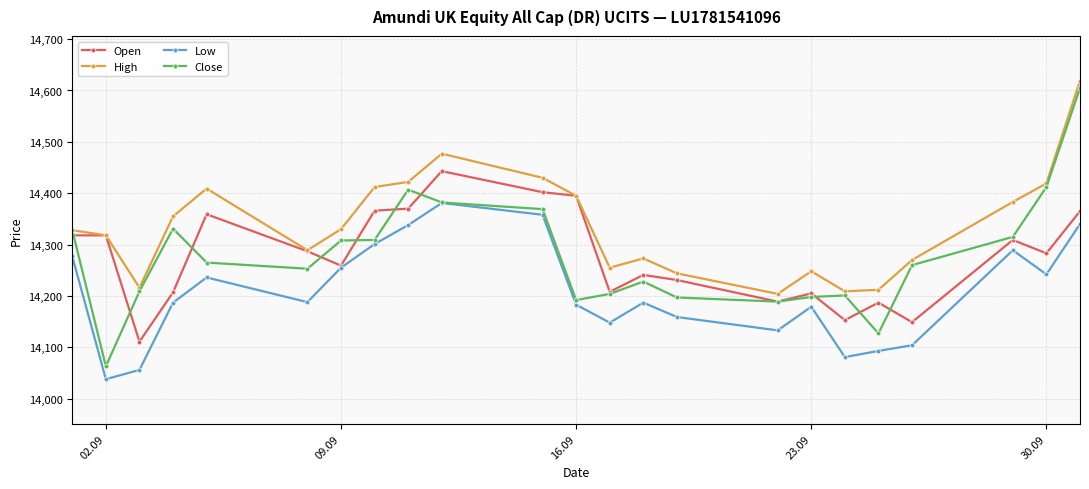

What is the highest value of the Close series?

14605